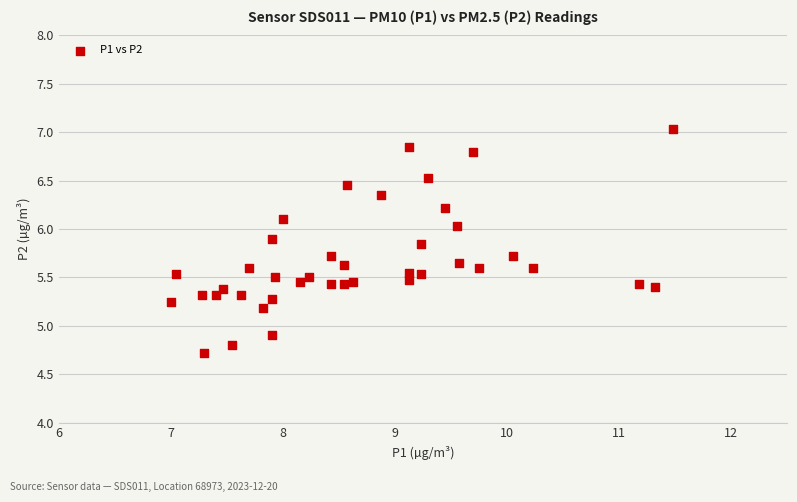

What is the range of X values (max minus min)?

4.5